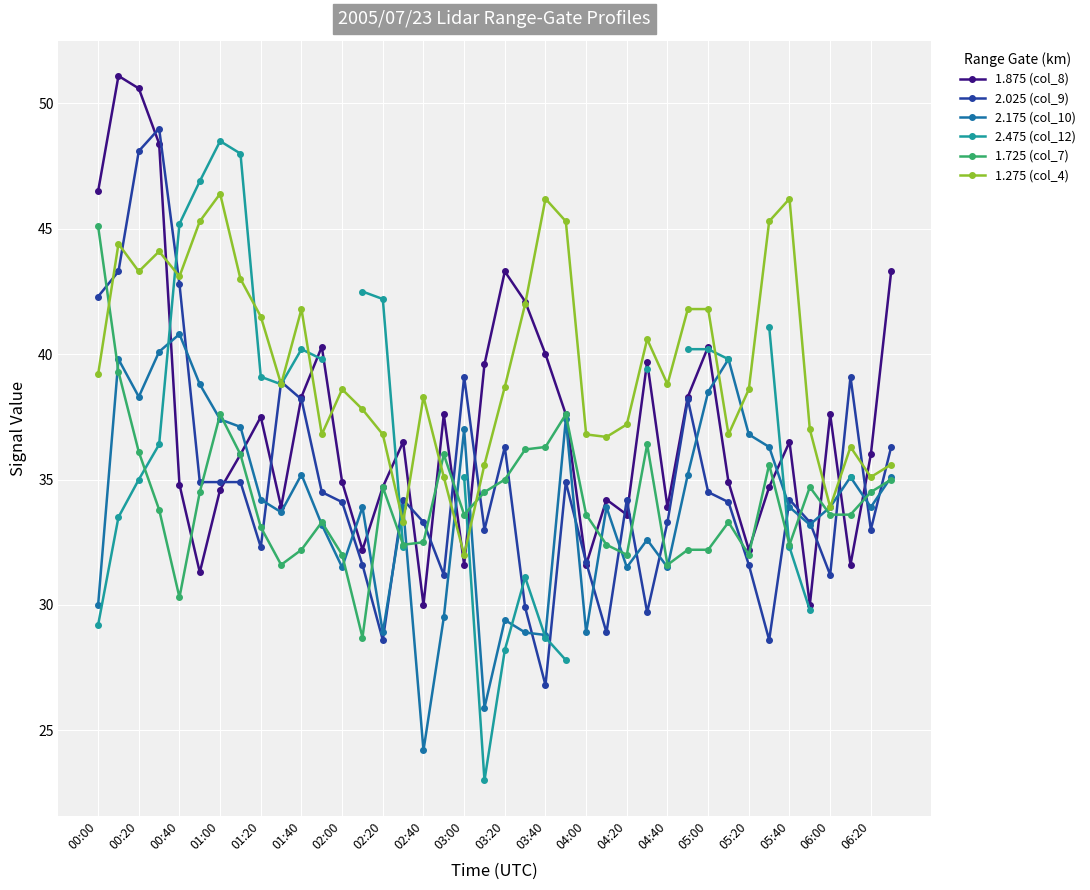

The 2.025 (col_9) series shows 39.1 at 03:00. True or false?

True